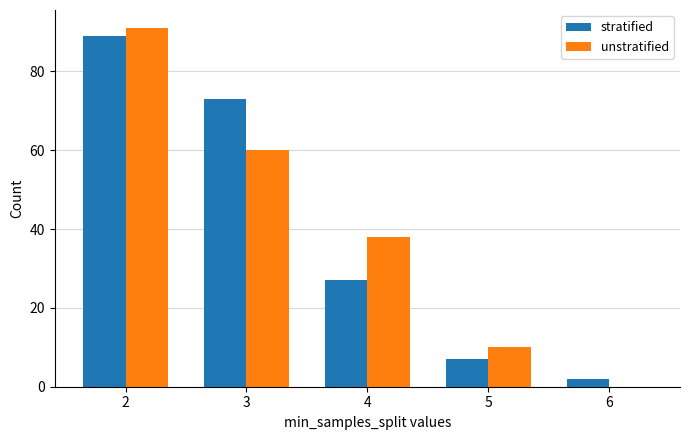

How many groups of bars are there?

5